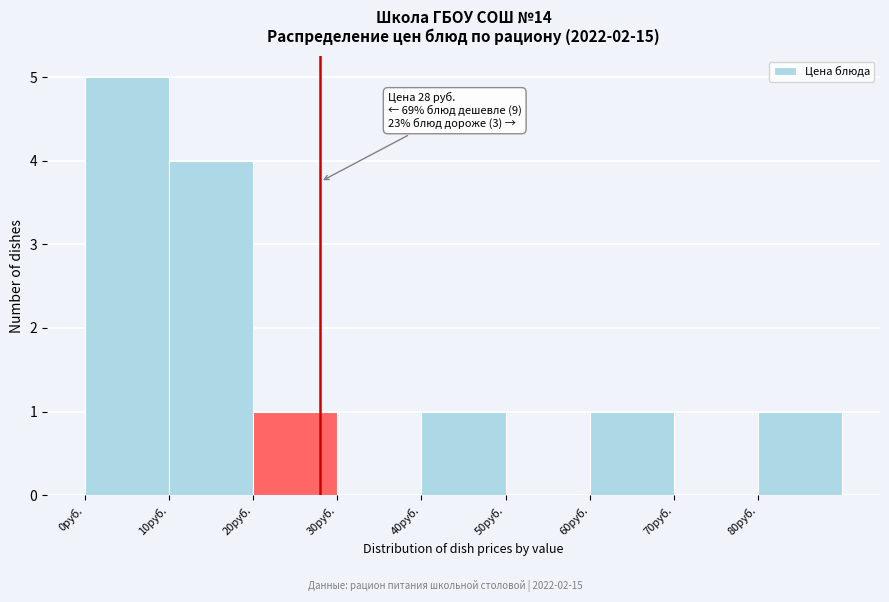

Over which range of the x-axis is the bar tallest?

0 to 10